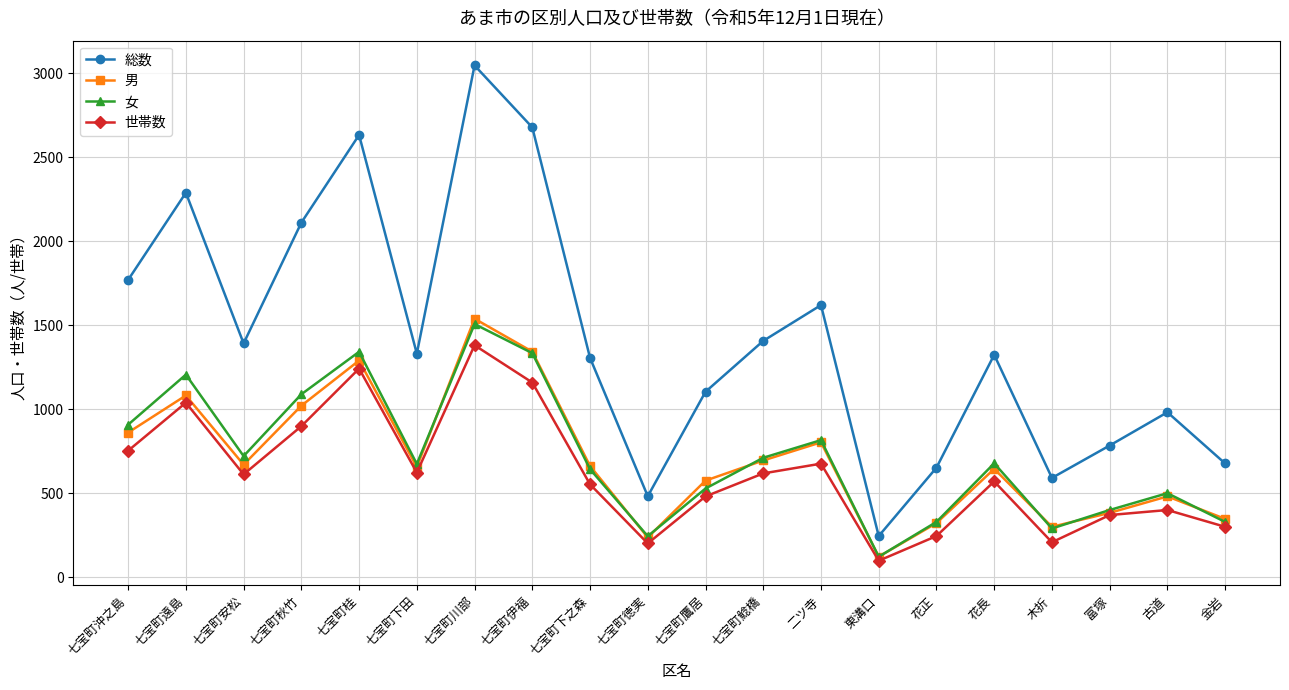

Which category has the lowest value in the 男 series?

東溝口